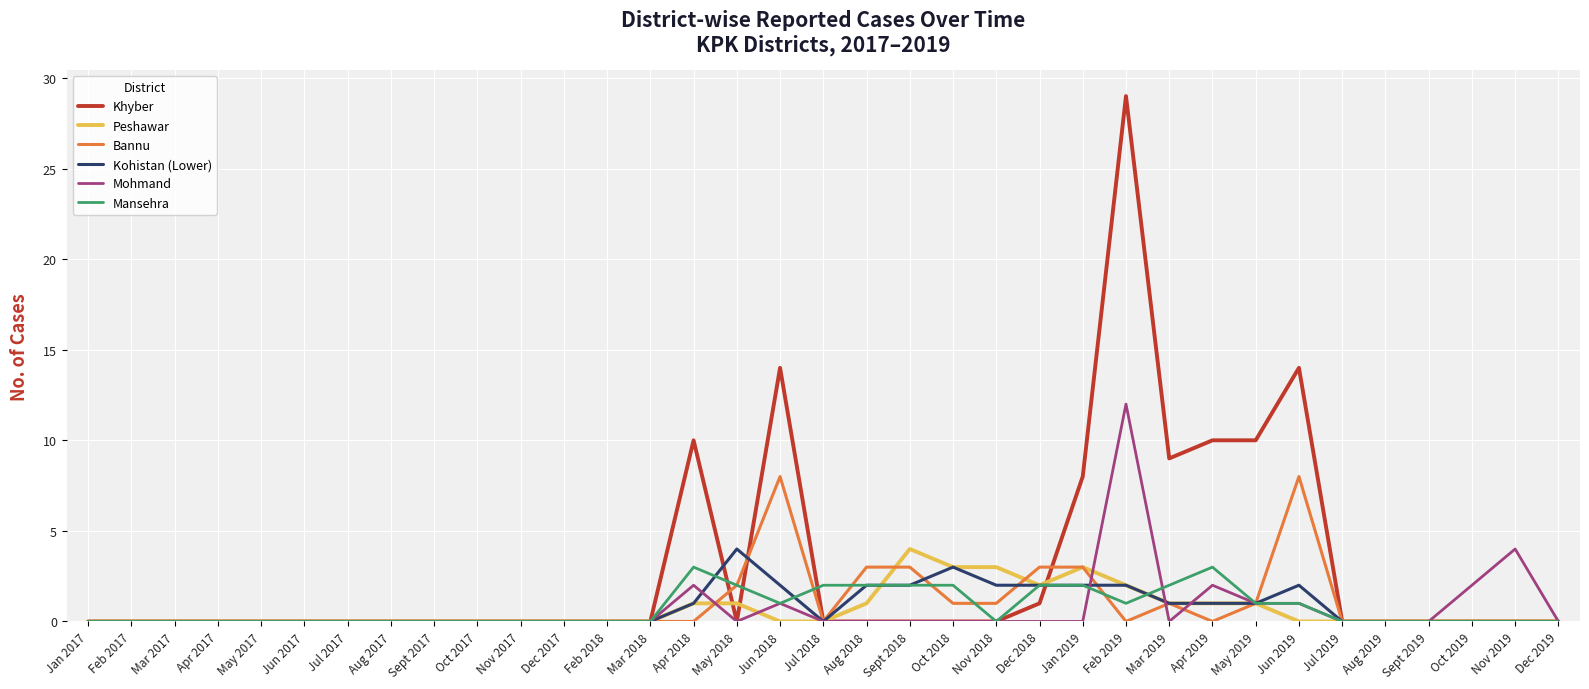

What are all the series names shown in the legend?

Khyber, Peshawar, Bannu, Kohistan (Lower), Mohmand, Mansehra